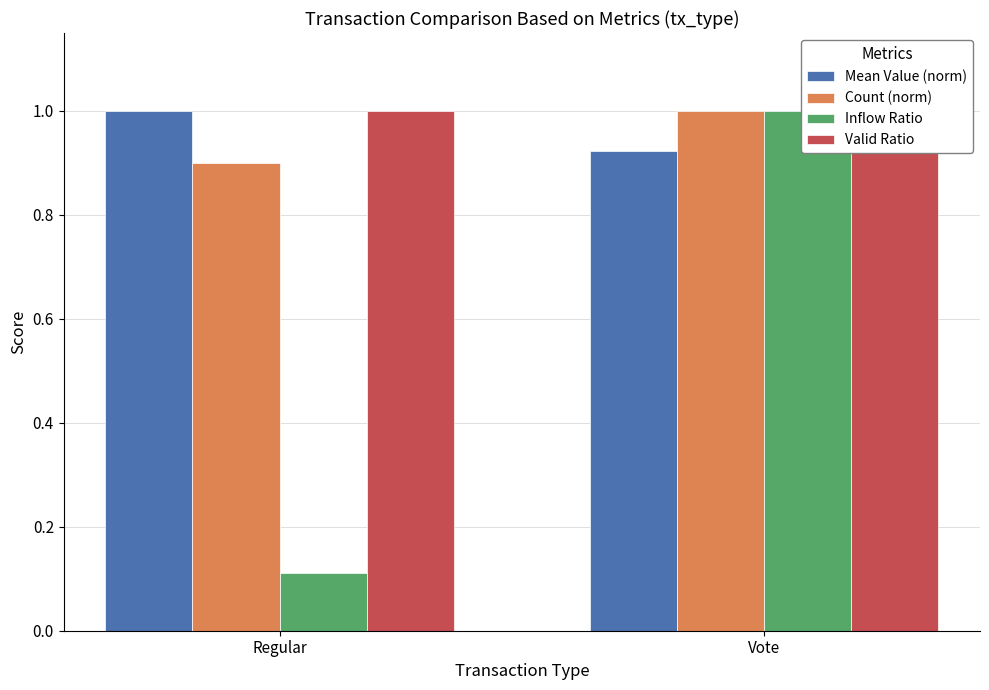

What is the value of the Count (norm) bar at the 1st from the left?

0.9